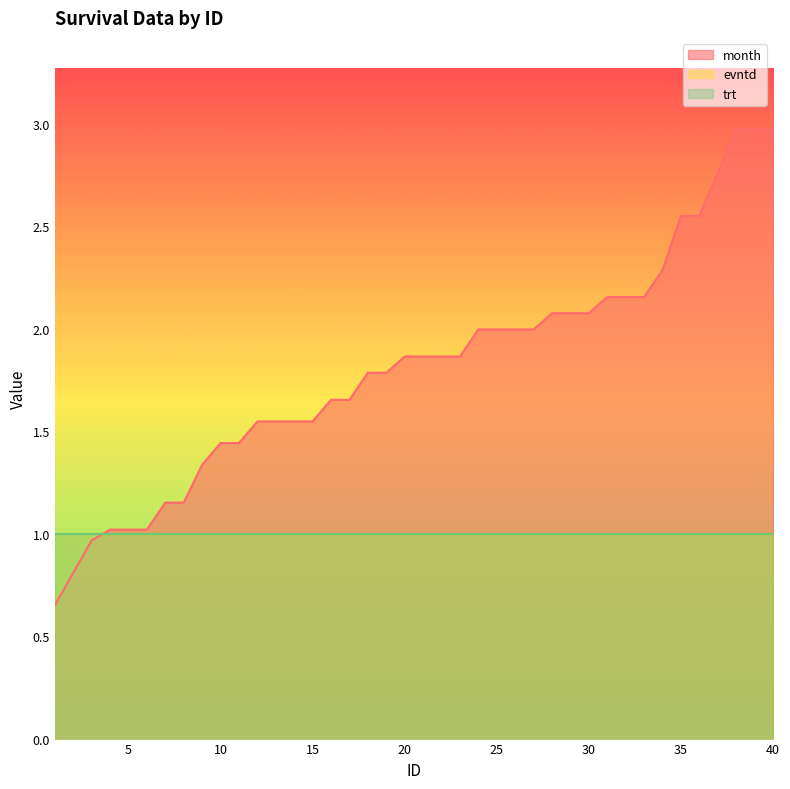

True or false: evntd and month intersect in this chart.

True